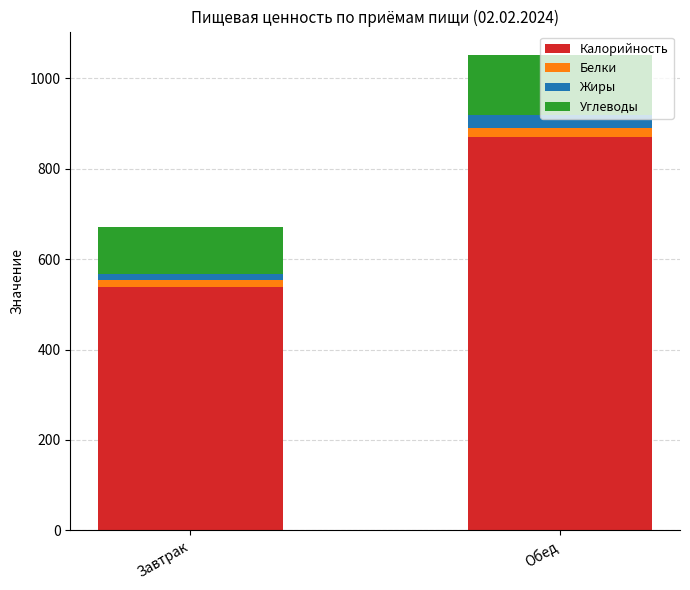

What is the sum of all Калорийность values?

1408